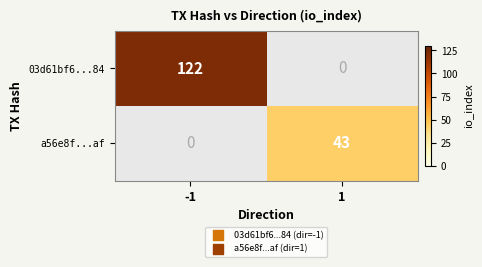

The 03d61bf6...84 series shows 176 at -1. True or false?

False